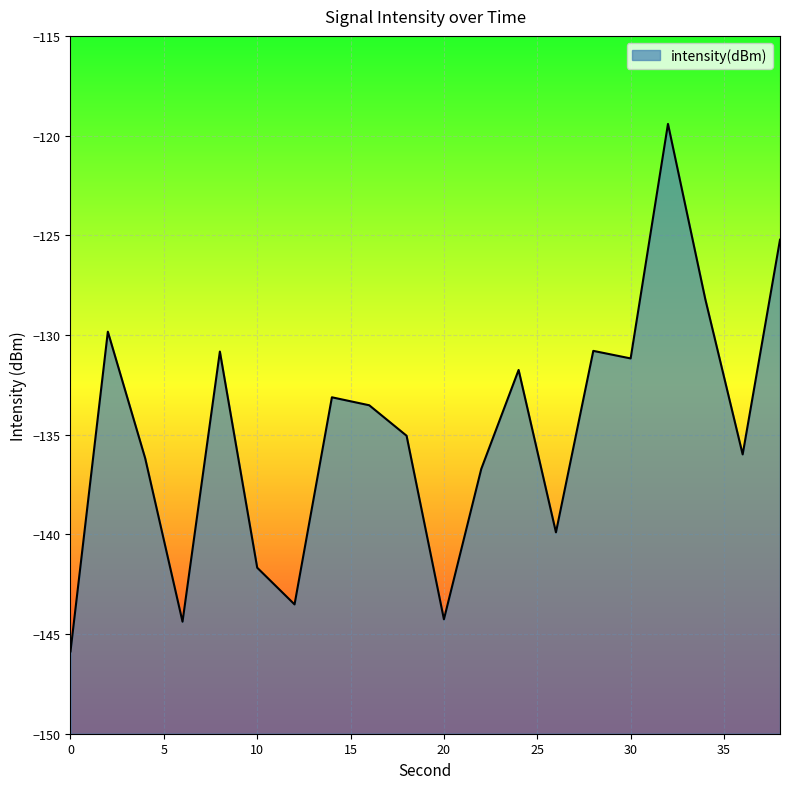

What is the smallest value displayed?

-145.9